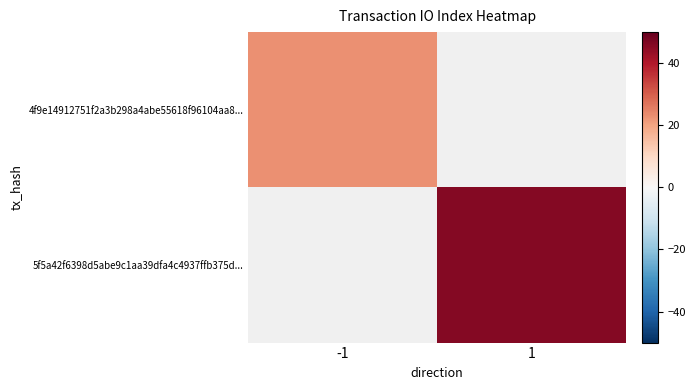

Is it true that 5f5a42f6398d5abe9c1aa39dfa4c4937ffb375d... equals 29.3 at 1?

False